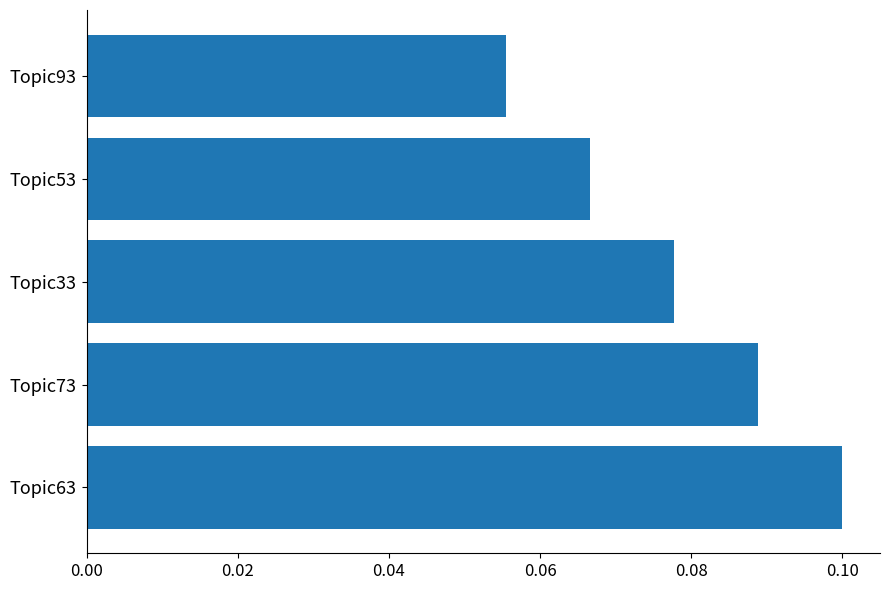

True or false: the data shows 0.1 at Topic33.

True